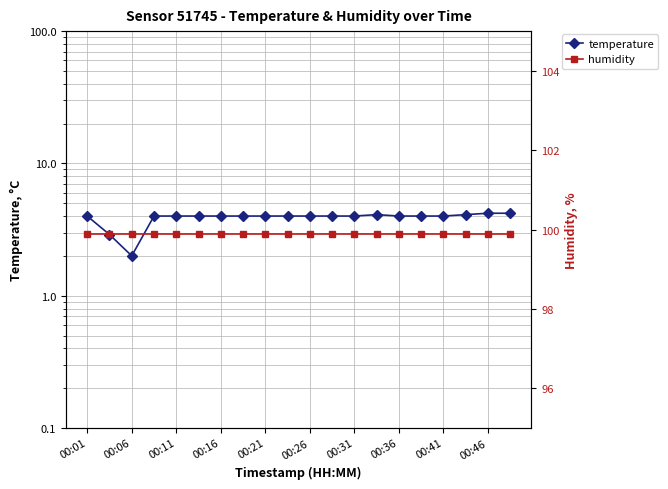

Rank the series at 00:31 from highest to lowest value.

humidity, temperature